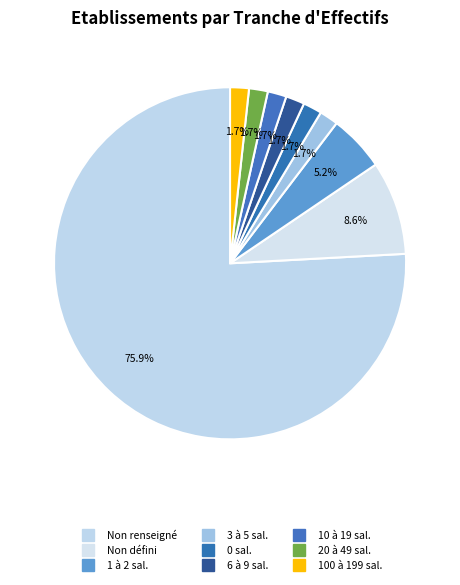

Count the number of slices in the pie.

9